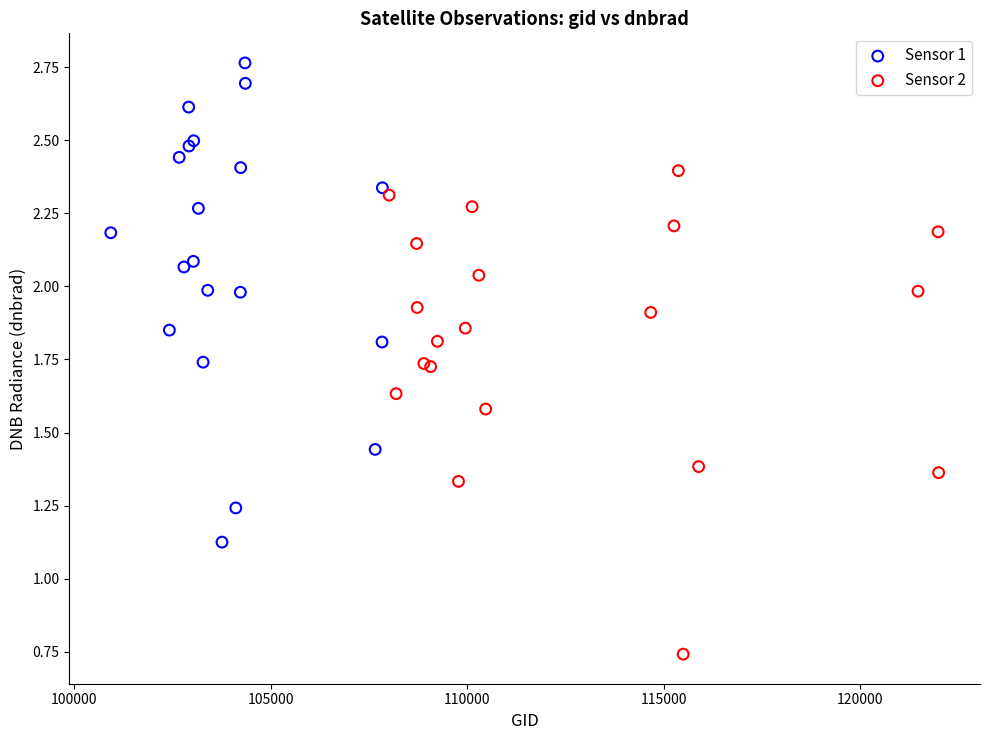

Which series contains the lowest Y value?

Sensor 2